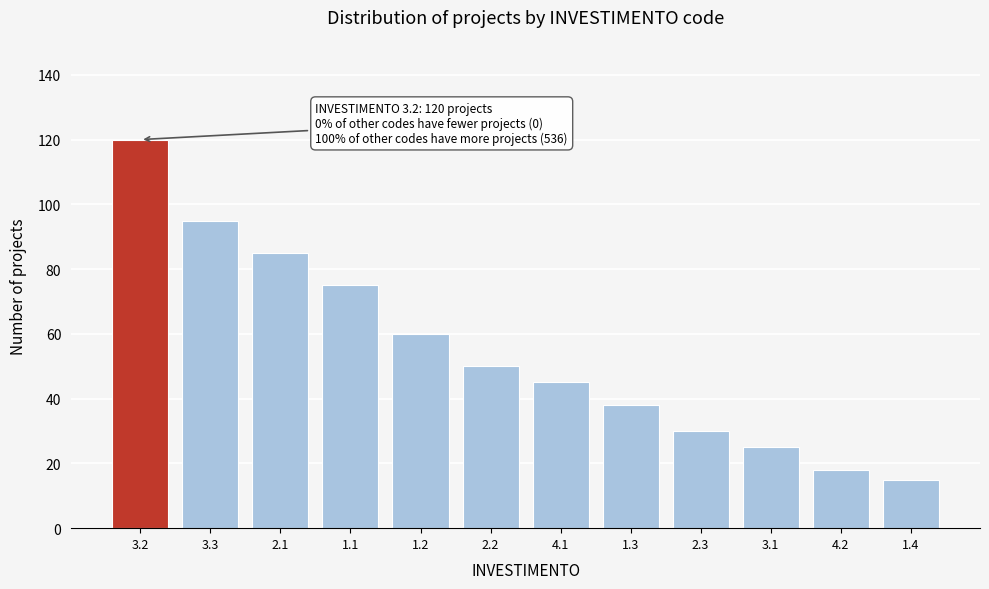

Reading right to left, what are all the values shown in this chart?

1.4=15	4.2=18	3.1=25	2.3=30	1.3=38	4.1=45	2.2=50	1.2=60	1.1=75	2.1=85	3.3=95	3.2=120